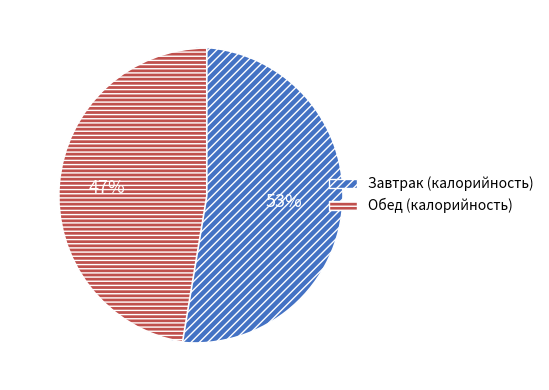

Combined, do Завтрак (калорийность) and Обед (калорийность) account for over 50%?

Yes